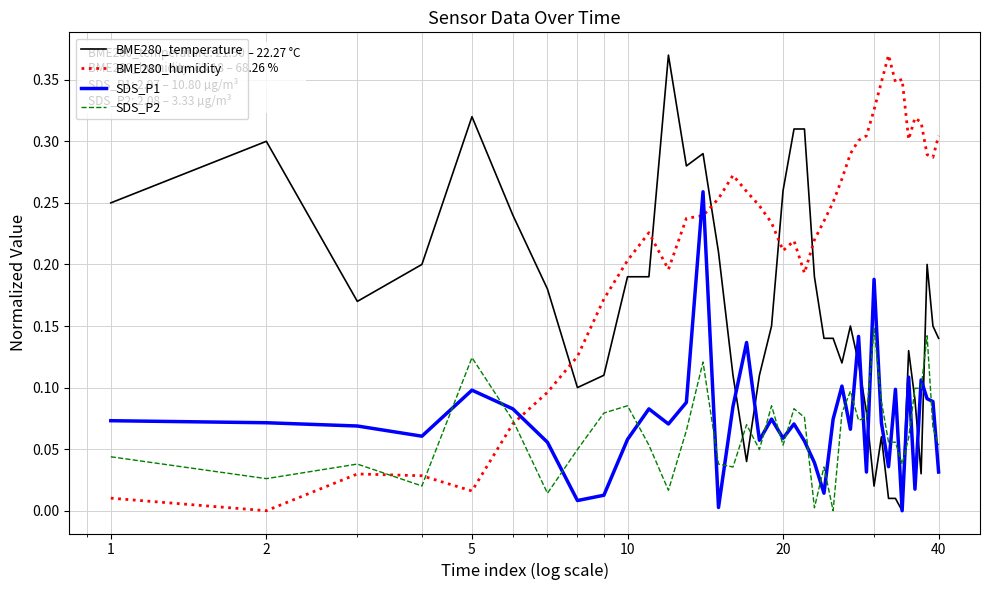

Which series ends up on top after the final intersection of SDS_P1 and BME280_humidity?

BME280_humidity